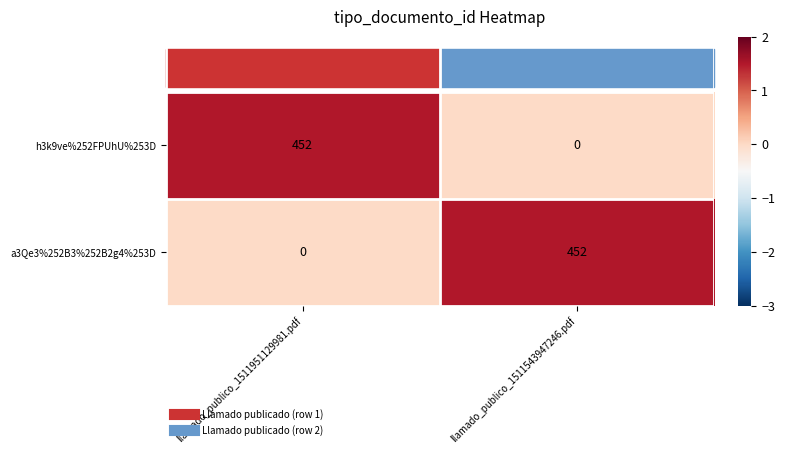

The value of a3Qe3%252B3%252B2g4%253D at llamado_publico_1511543947246.pdf is 687. True or false?

False